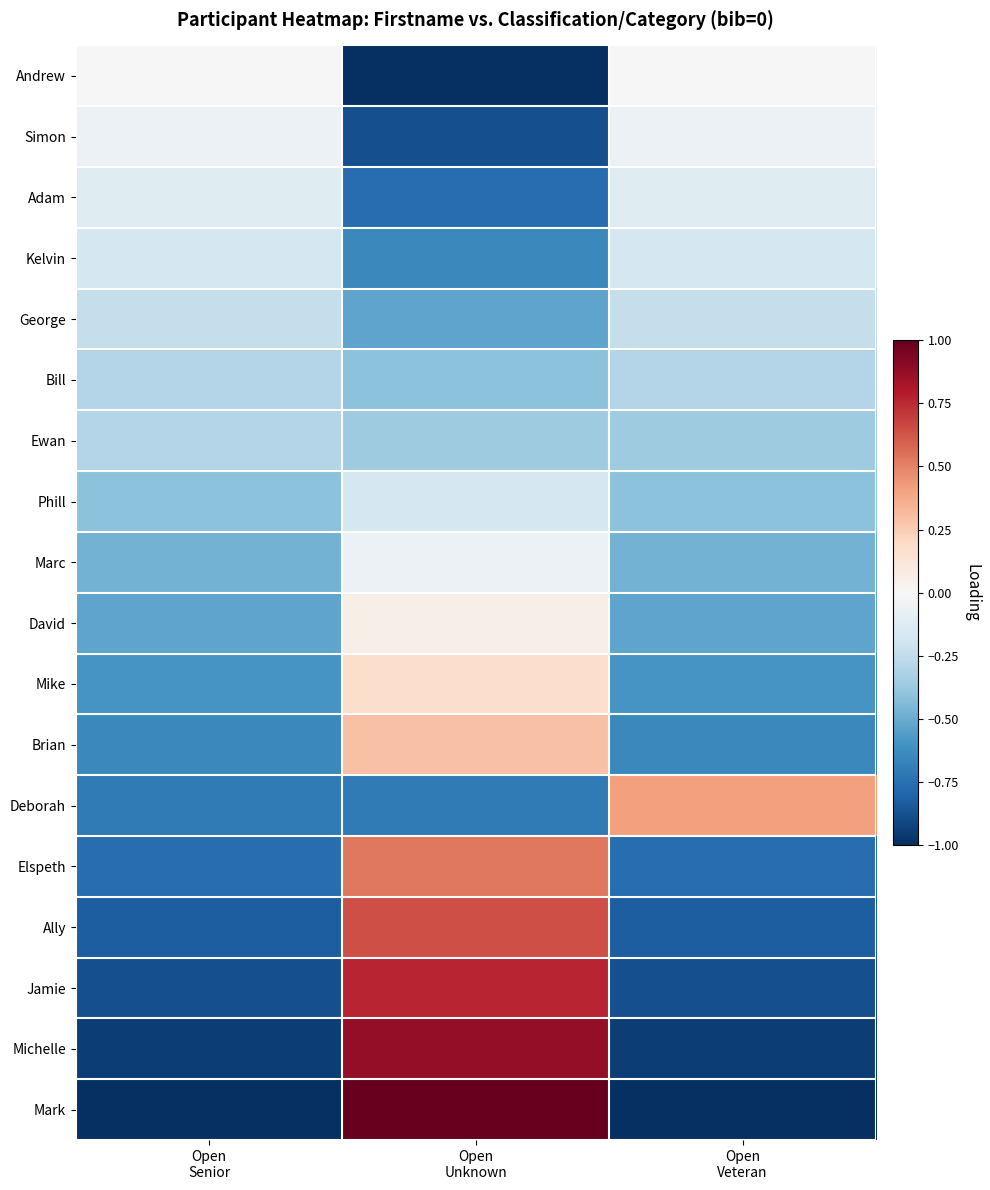

Reading left to right, transcribe all the data shown in this chart.

Andrew: Open
Senior=-0.0	Open
Unknown=-1.0	Open
Veteran=-0.0
Simon: Open
Senior=-0.1	Open
Unknown=-0.9	Open
Veteran=-0.1
Adam: Open
Senior=-0.1	Open
Unknown=-0.8	Open
Veteran=-0.1
Kelvin: Open
Senior=-0.2	Open
Unknown=-0.6	Open
Veteran=-0.2
George: Open
Senior=-0.2	Open
Unknown=-0.5	Open
Veteran=-0.2
Bill: Open
Senior=-0.3	Open
Unknown=-0.4	Open
Veteran=-0.3
Ewan: Open
Senior=-0.3	Open
Unknown=-0.4	Open
Veteran=-0.4
Phill: Open
Senior=-0.4	Open
Unknown=-0.2	Open
Veteran=-0.4
Marc: Open
Senior=-0.5	Open
Unknown=-0.1	Open
Veteran=-0.5
David: Open
Senior=-0.5	Open
Unknown=0.1	Open
Veteran=-0.5
Mike: Open
Senior=-0.6	Open
Unknown=0.2	Open
Veteran=-0.6
Brian: Open
Senior=-0.6	Open
Unknown=0.3	Open
Veteran=-0.6
Deborah: Open
Senior=-0.7	Open
Unknown=-0.7	Open
Veteran=0.4
Elspeth: Open
Senior=-0.8	Open
Unknown=0.5	Open
Veteran=-0.8
Ally: Open
Senior=-0.8	Open
Unknown=0.6	Open
Veteran=-0.8
Jamie: Open
Senior=-0.9	Open
Unknown=0.8	Open
Veteran=-0.9
Michelle: Open
Senior=-0.9	Open
Unknown=0.9	Open
Veteran=-0.9
Mark: Open
Senior=-1.0	Open
Unknown=1.0	Open
Veteran=-1.0